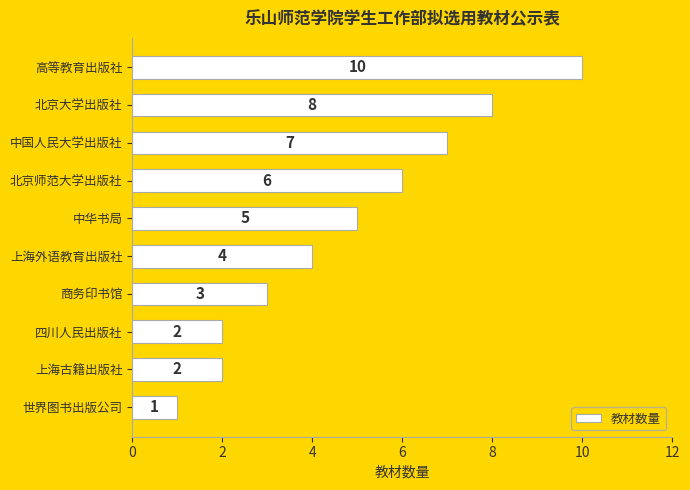

What is the change in value from 北京大学出版社 to 中华书局?

-3